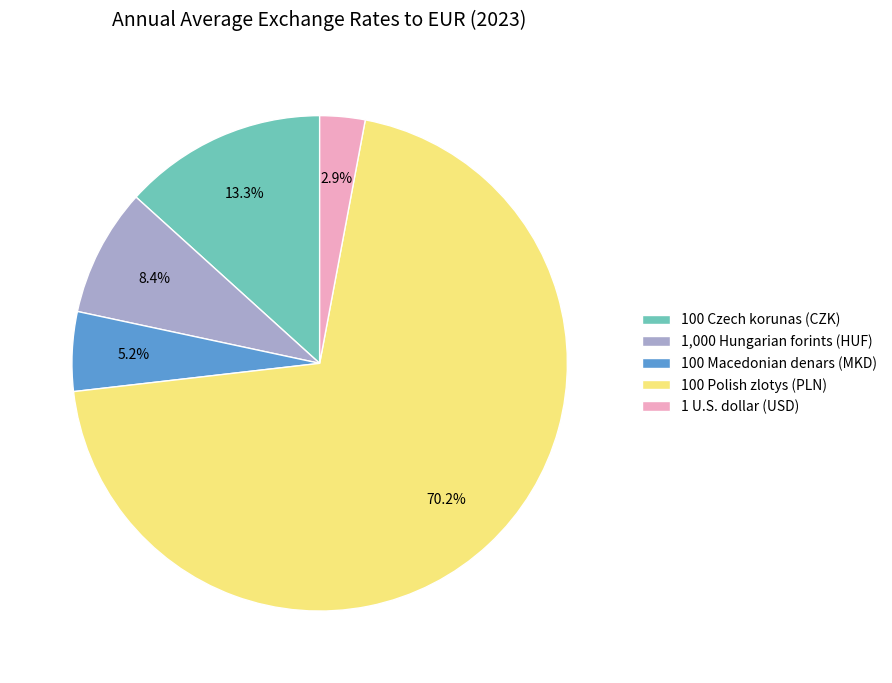

What percentage is the 1,000 Hungarian forints (HUF) slice, to the nearest percent?

8%